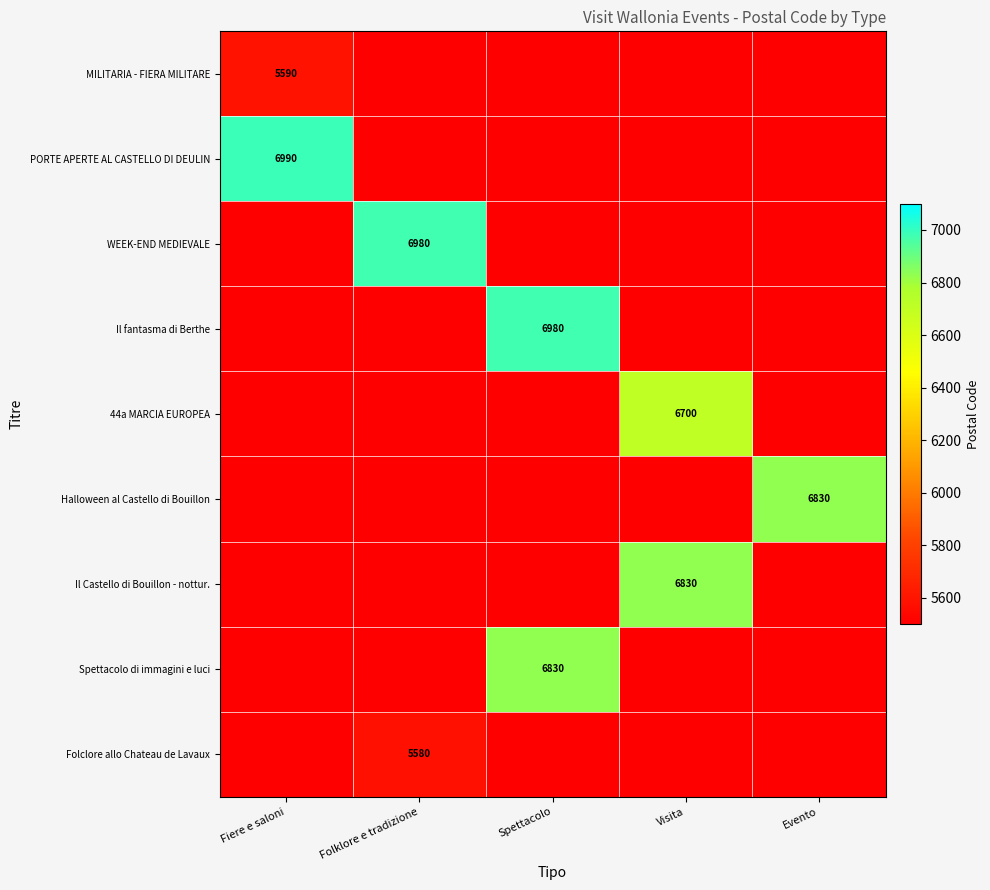

True or false: Il Castello di Bouillon - nottur. has a value of 9870 at Visita.

False